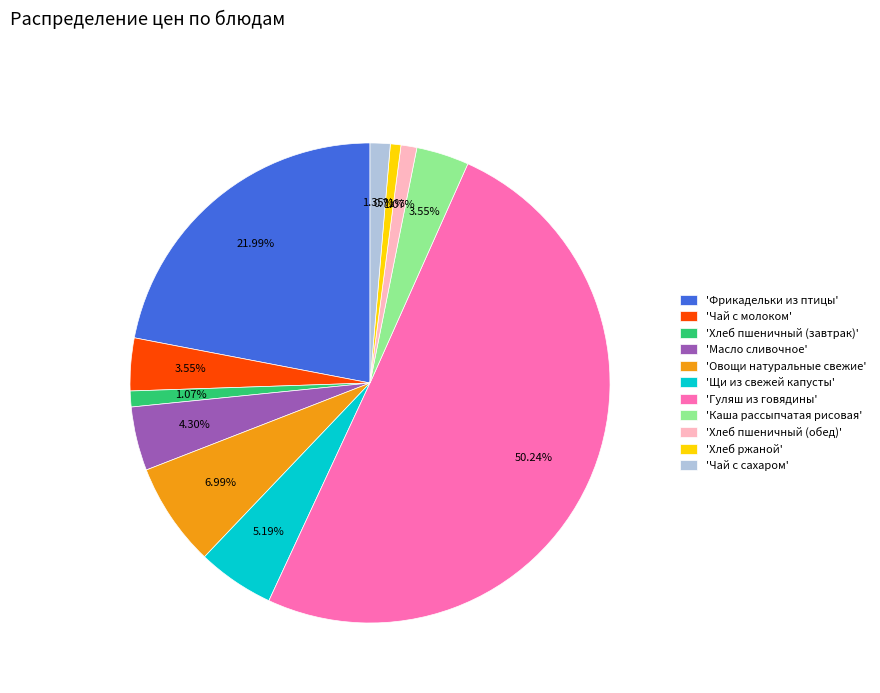

Approximately how many times larger is the value at 'Гуляш из говядины' compared to 'Хлеб пшеничный (обед)'?

47.0